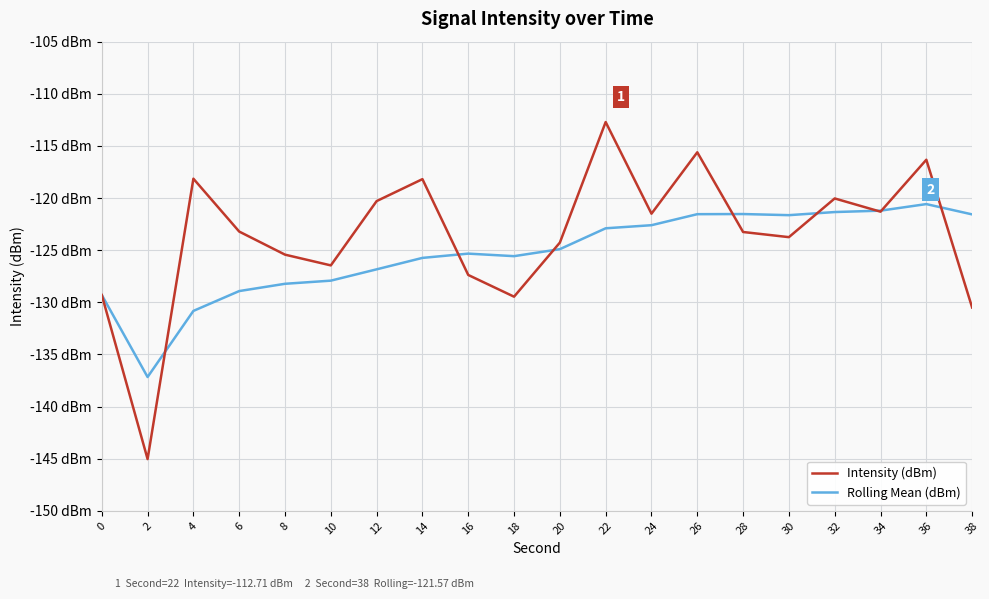

What is the difference between the second highest and second lowest values in the Rolling Mean (dBm) series?

9.6